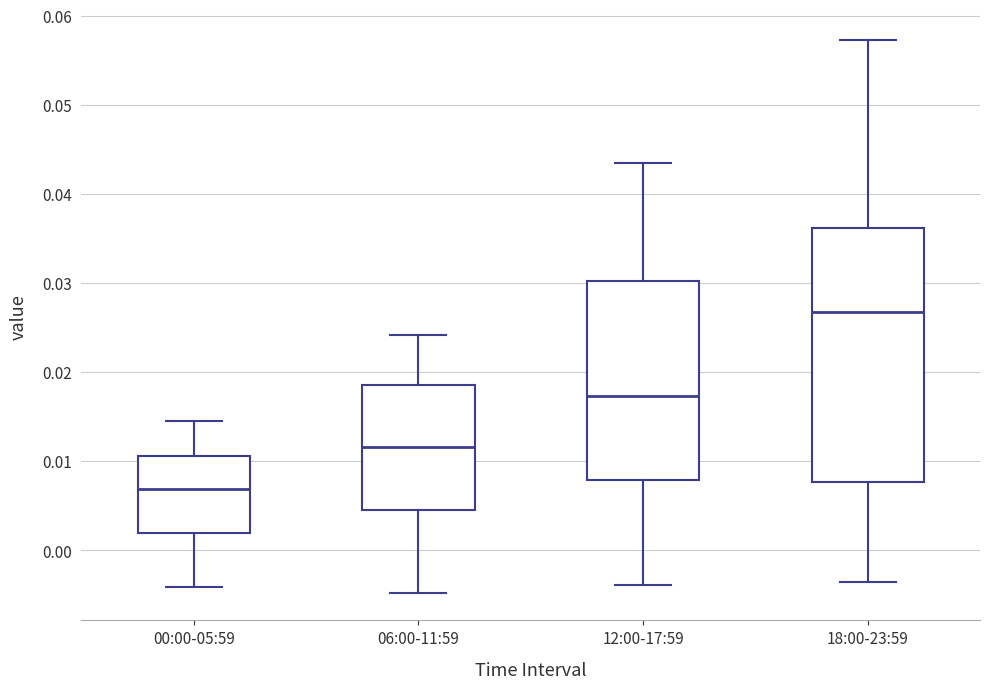

Where does the lower whisker of the box for 00:00-05:59 end on the y-axis? The values are not printed on the chart, so give them approximately, as read against the axis.

-0.004